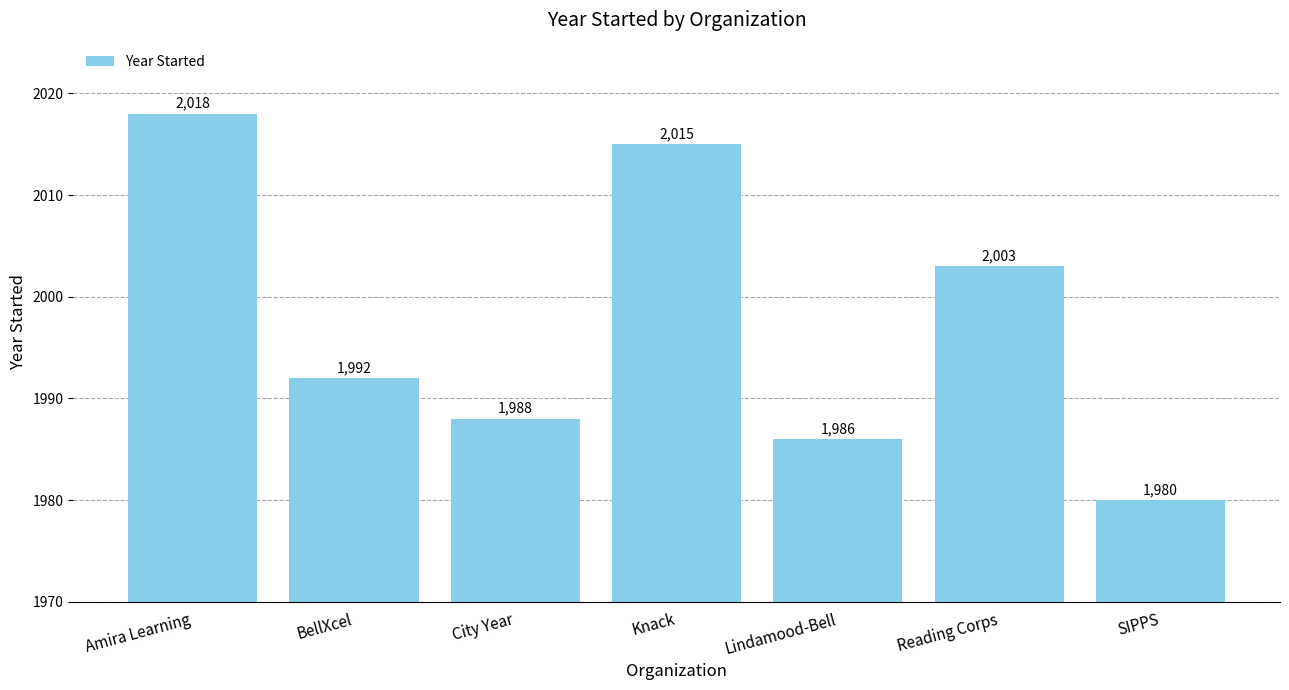

List the labels in order of value, largest first.

Amira Learning, Knack, Reading Corps, BellXcel, City Year, Lindamood-Bell, SIPPS